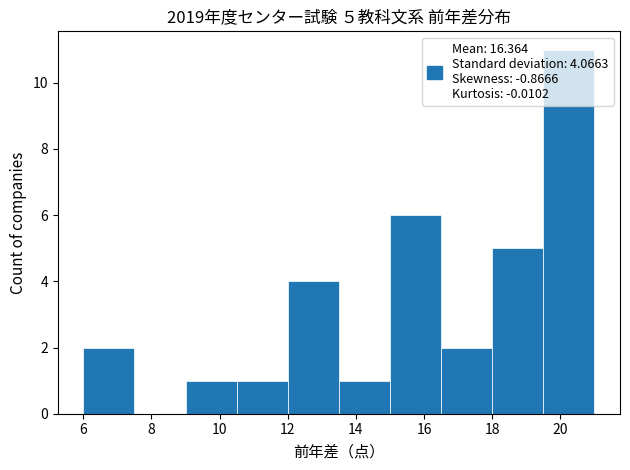

Which range on the x-axis has the tallest bar?

19.5 to 21.0